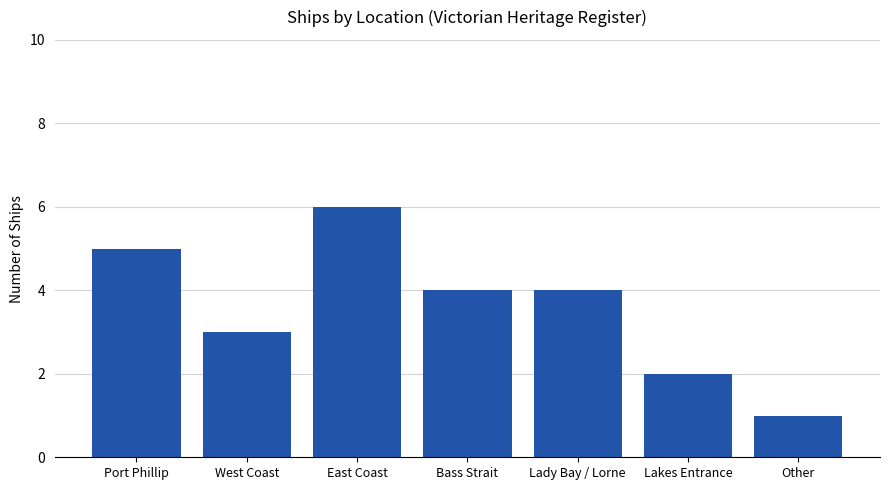

What is the value of the 7th bar from the left?

1